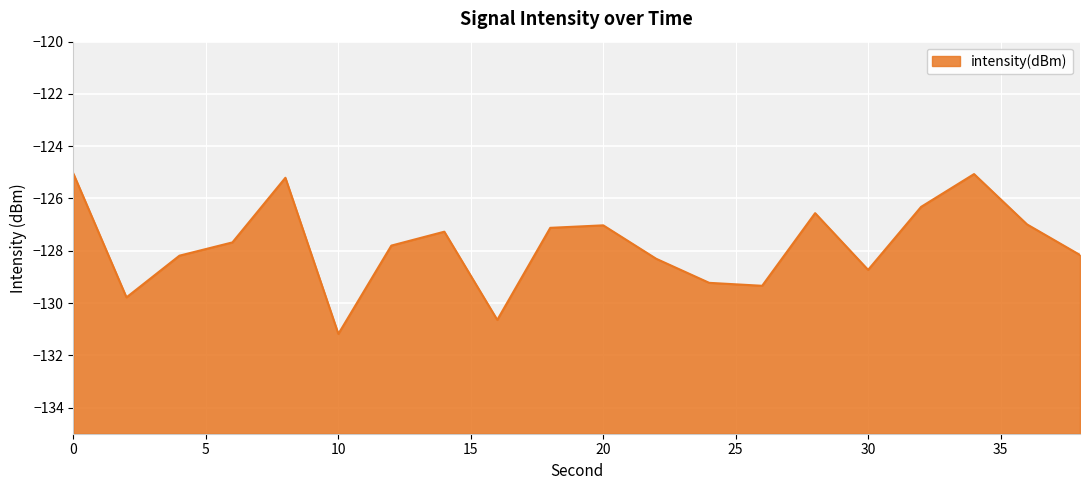

How many interior local valleys (lower than both neighbors) does the data have?

5